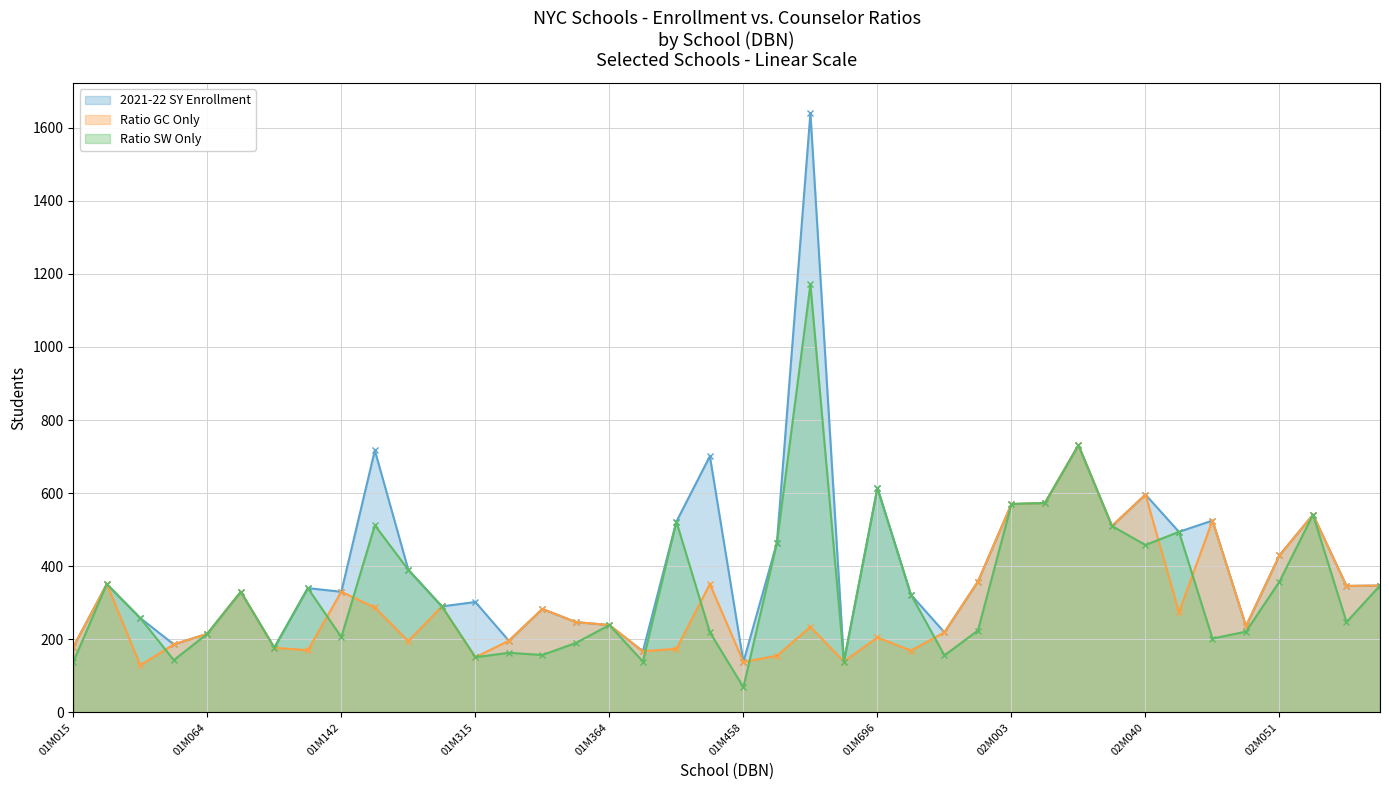

Which category has the lowest value in the Ratio SW Only series?

01M458